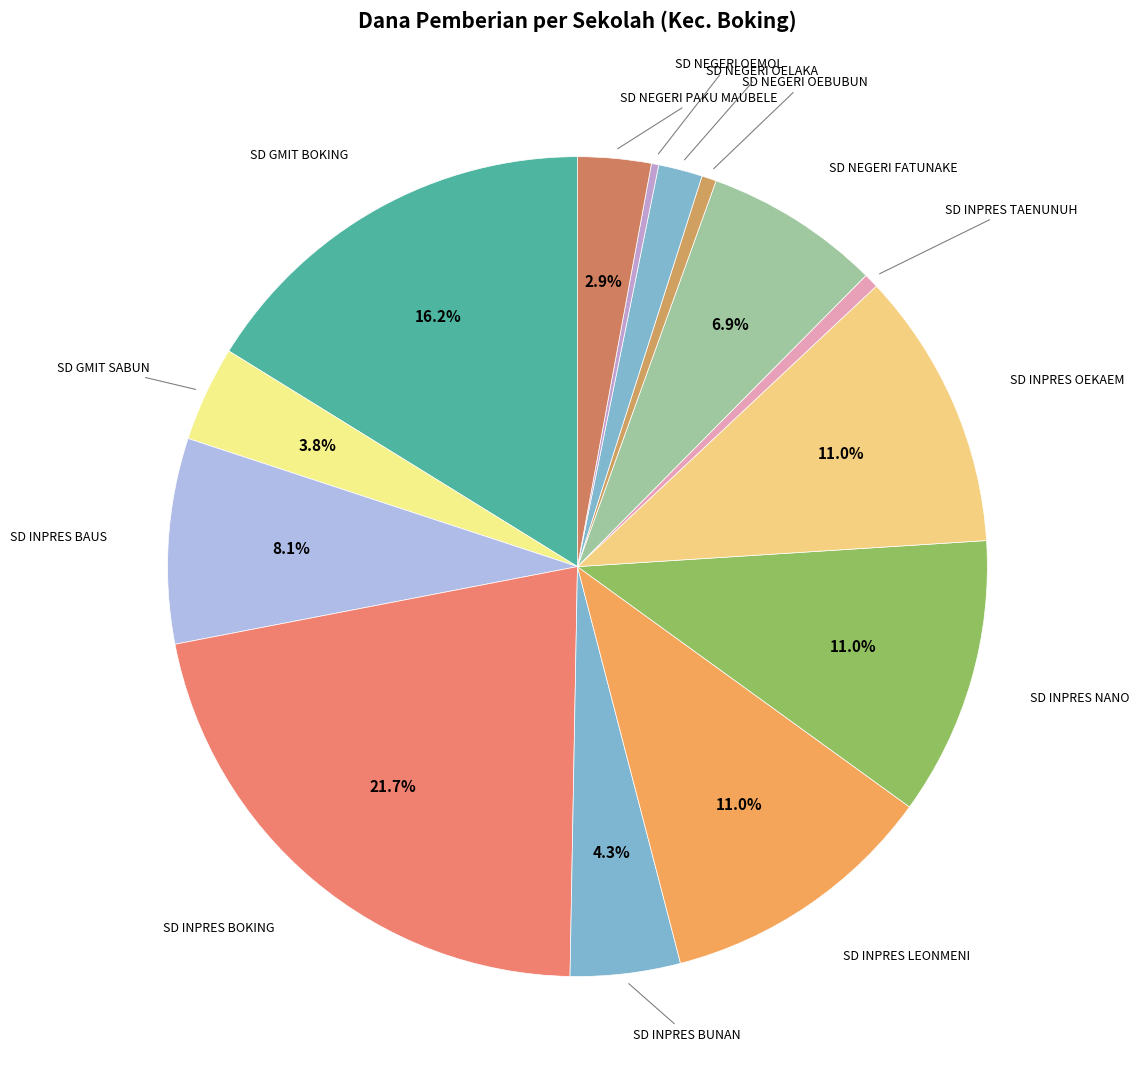

Is there any slice that represents more than half of the pie?

No